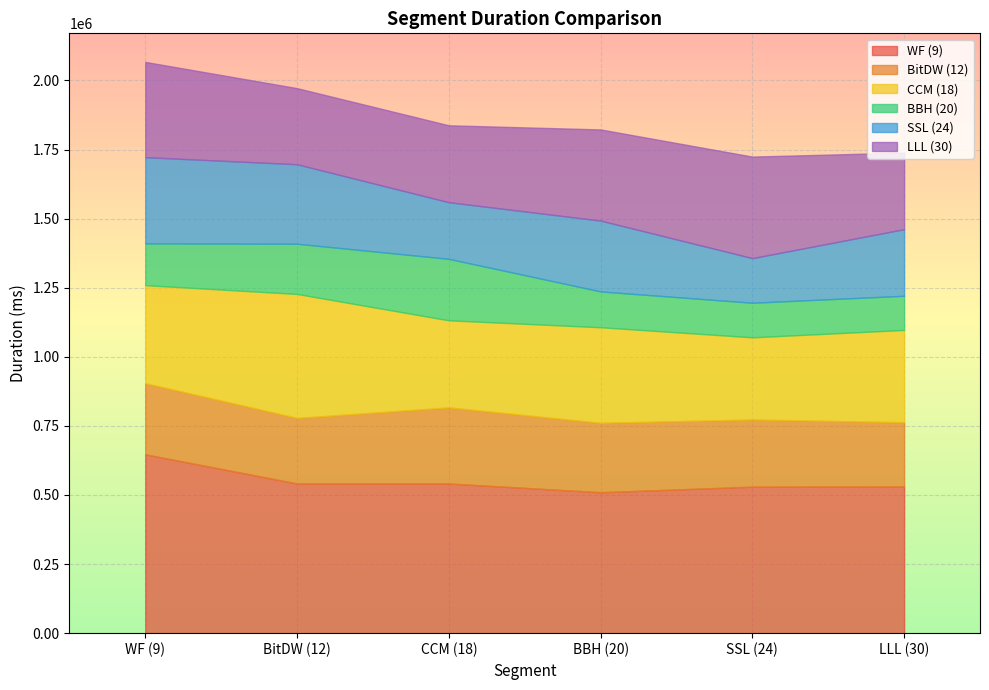

What is the difference between the maximum and minimum values in the CCM (18) series?

151215